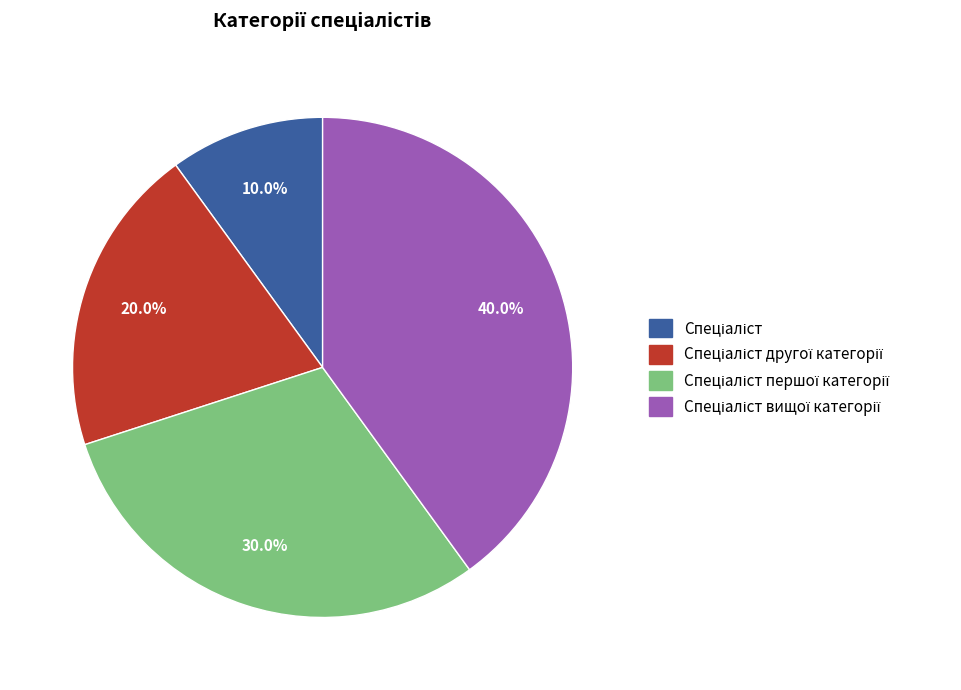

Count the number of slices in the pie.

4